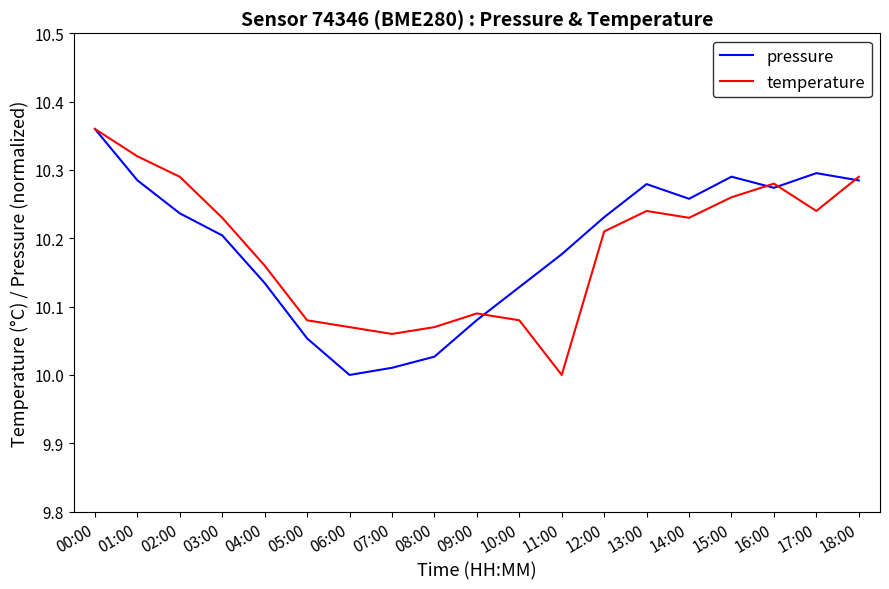

What is the difference between the maximum and minimum values in the pressure series?

0.4